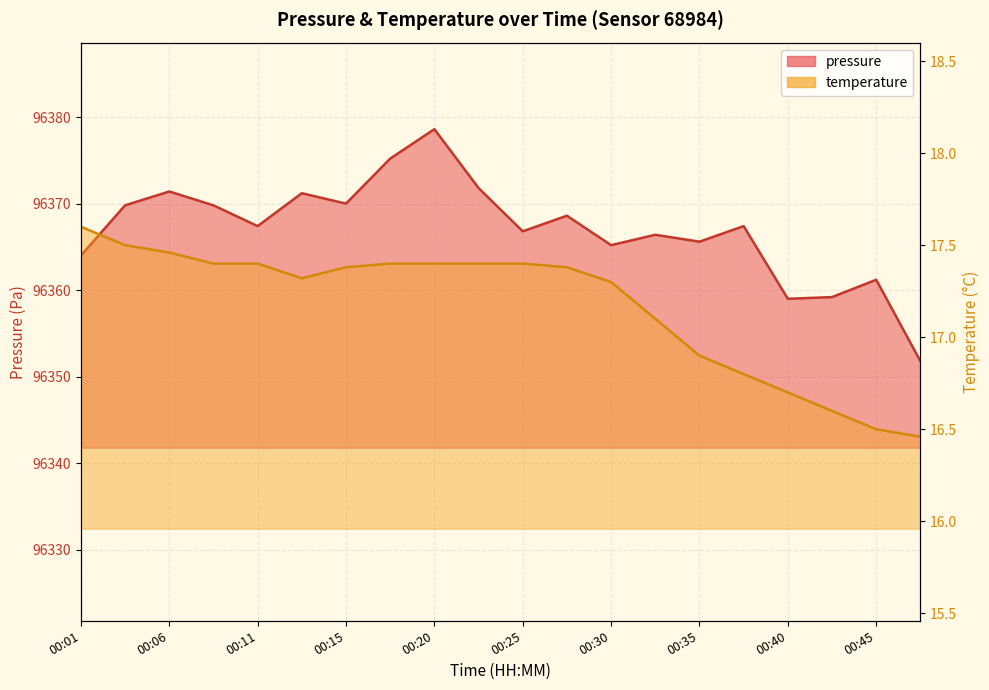

True or false: pressure has more than 2 points higher than both neighbors.

True